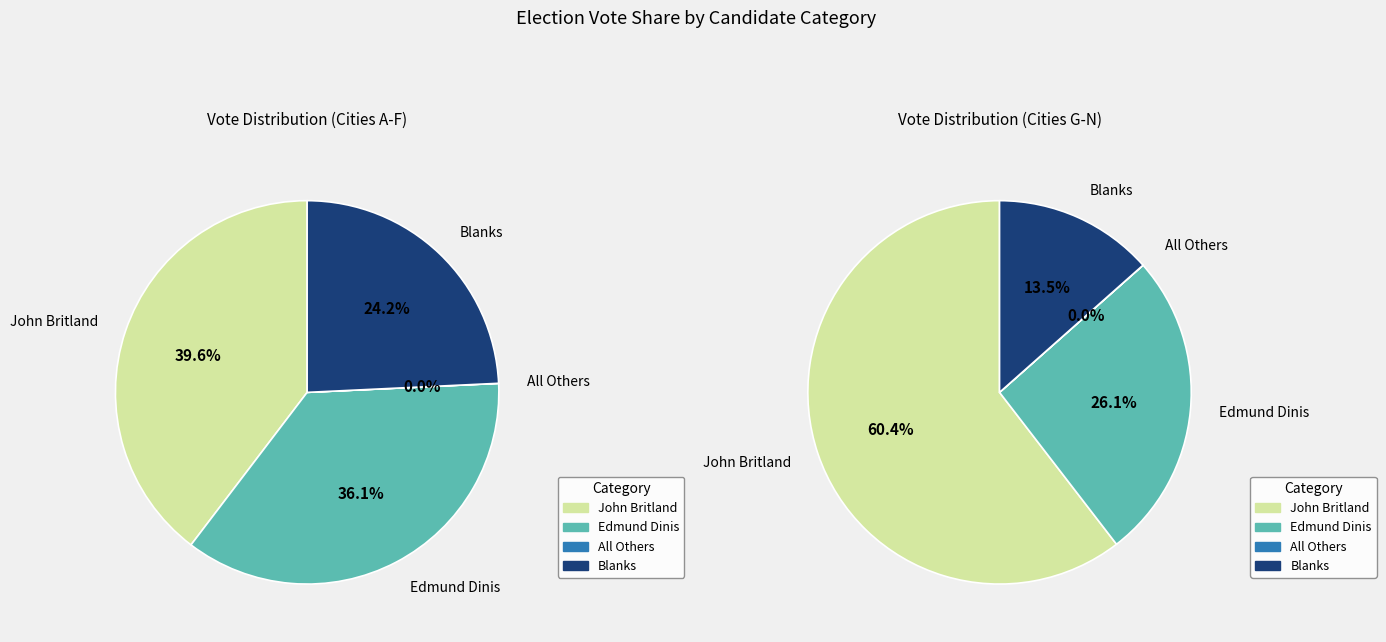

Does any single category account for the majority?

Yes